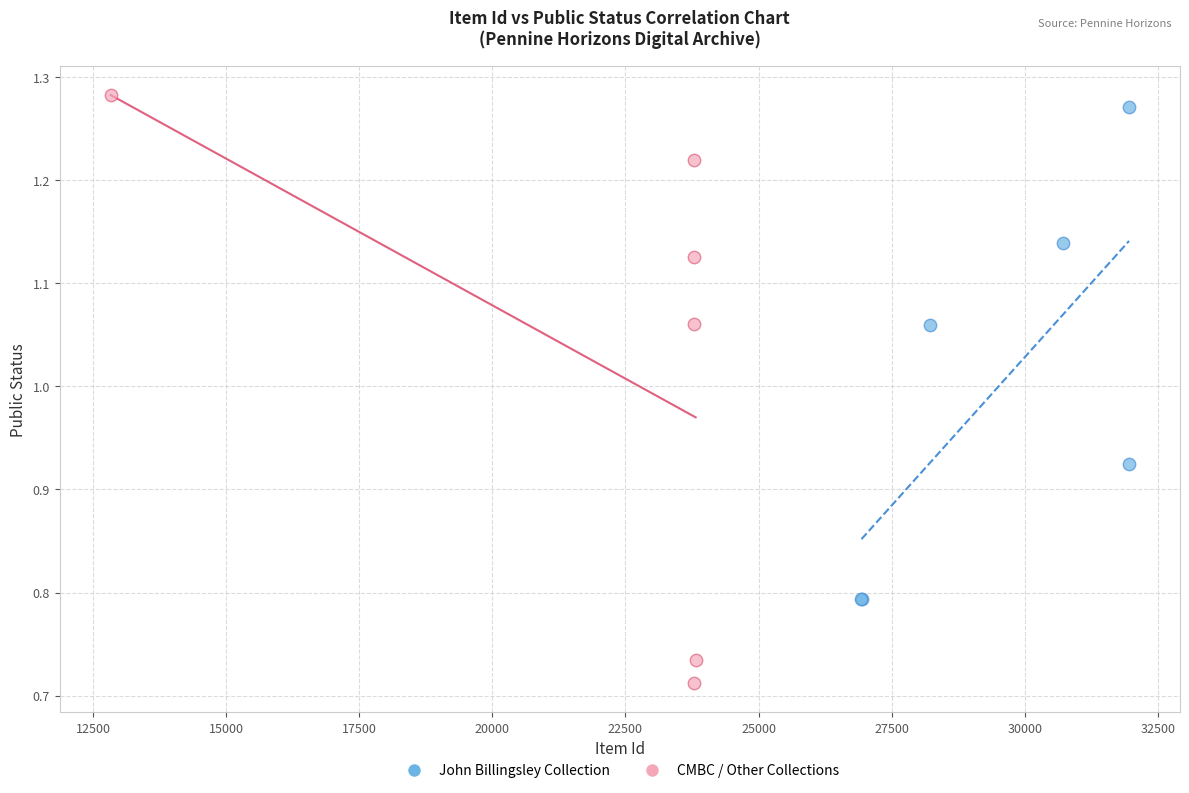

Which series reaches the maximum Y coordinate?

CMBC / Other Collections